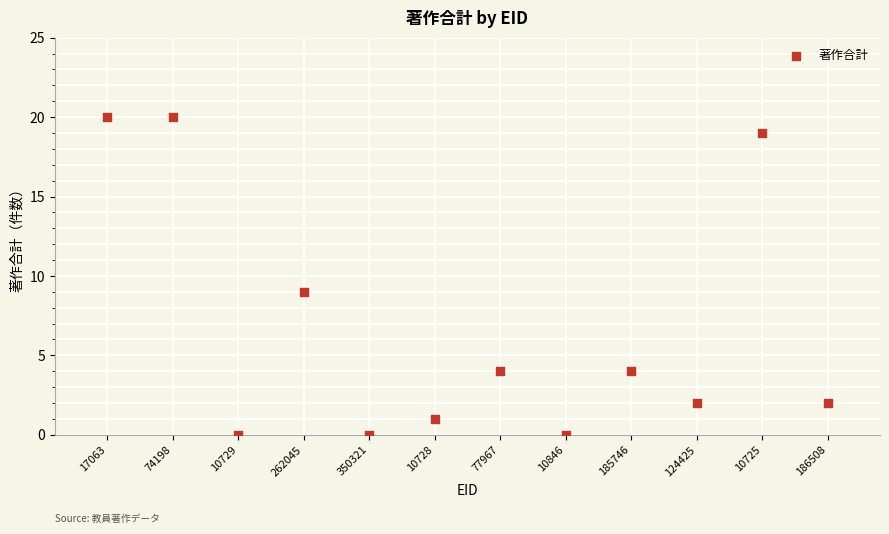

What Y value in the scatter plot is closest to 10?

9